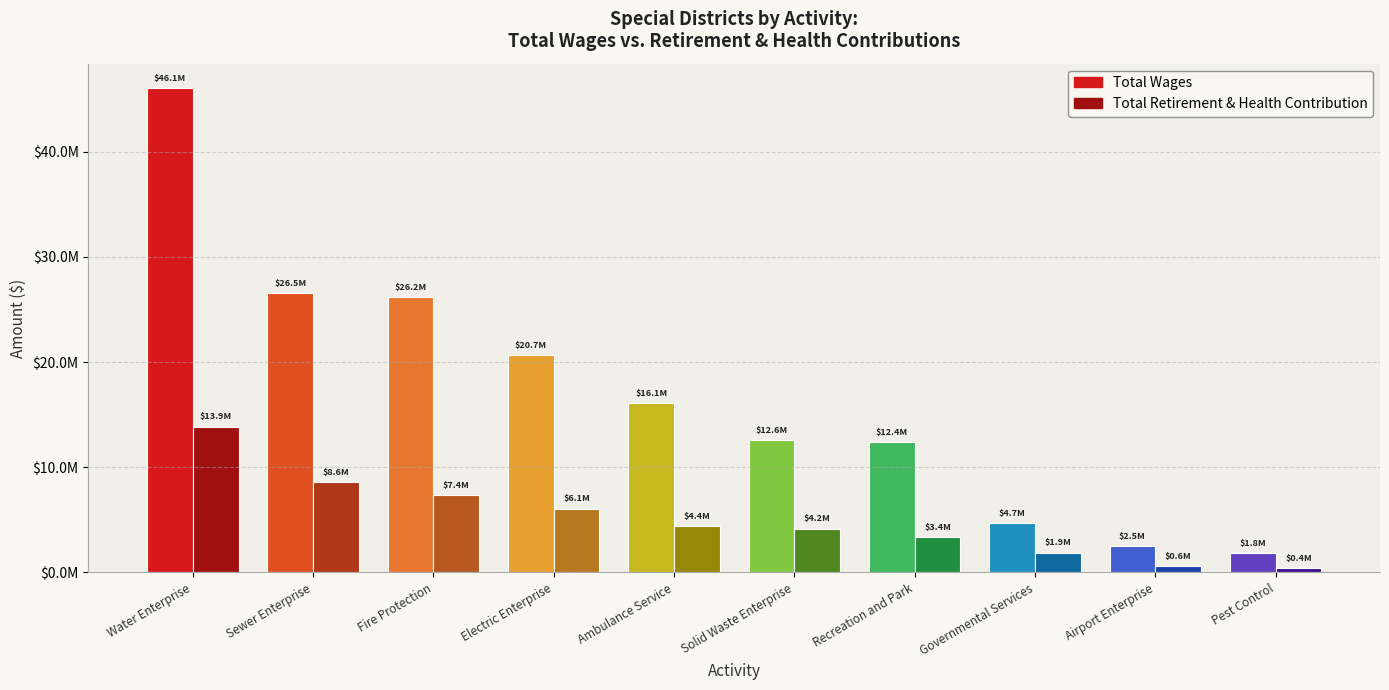

Read the Total Retirement & Health Contribution value at Recreation and Park.

3362512.0